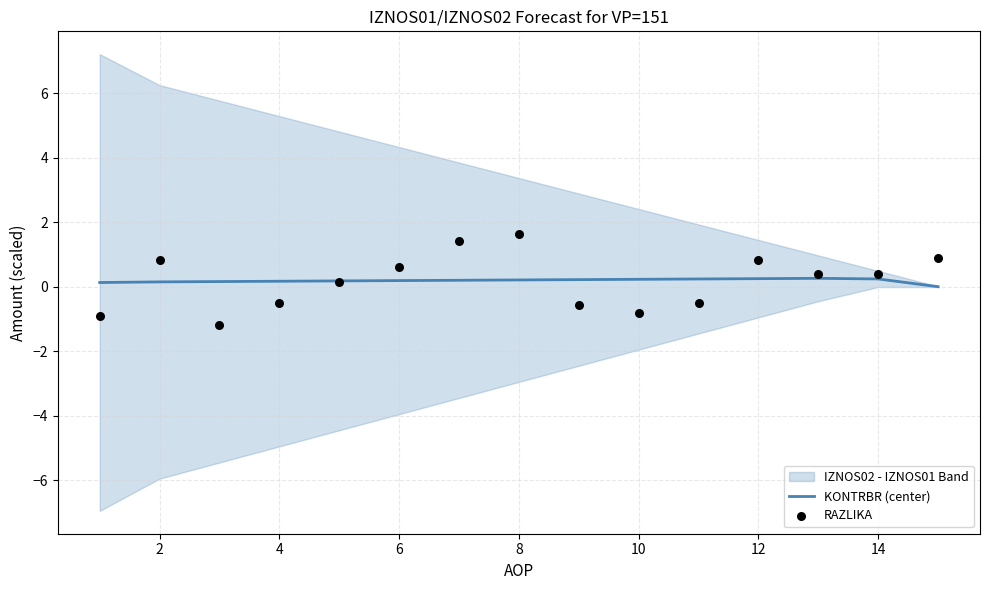

At how many categories does at least one series exceed 0?

15